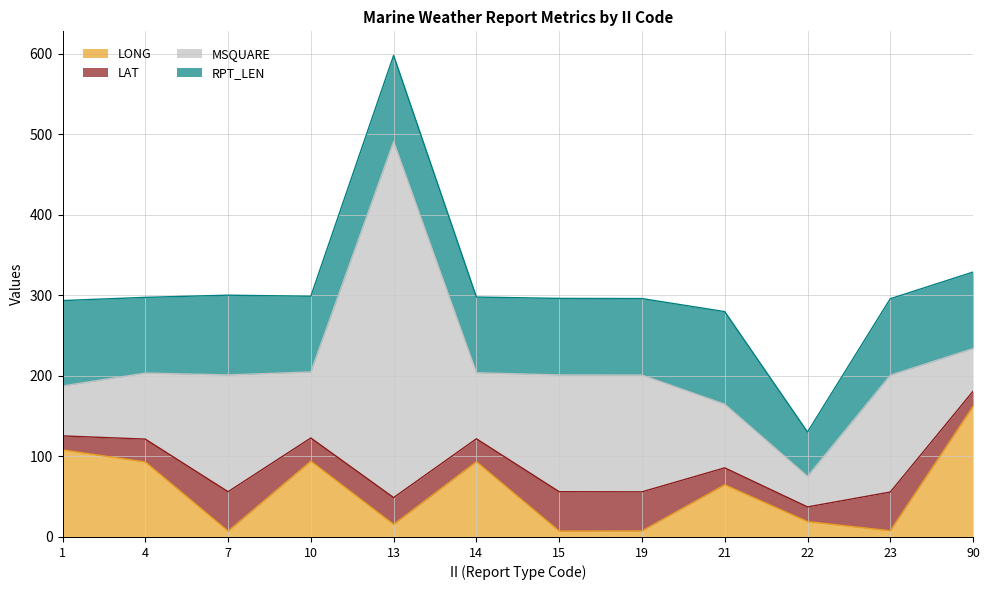

True or false: RPT_LEN has more than 1 points higher than both neighbors.

True